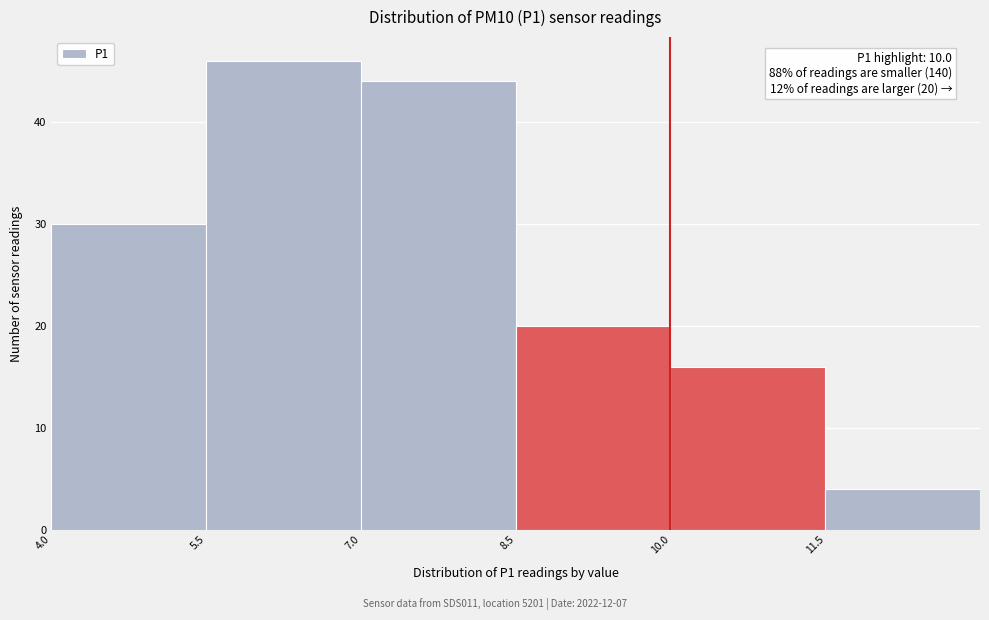

Over which range of the x-axis is the bar tallest?

5.5 to 7.0